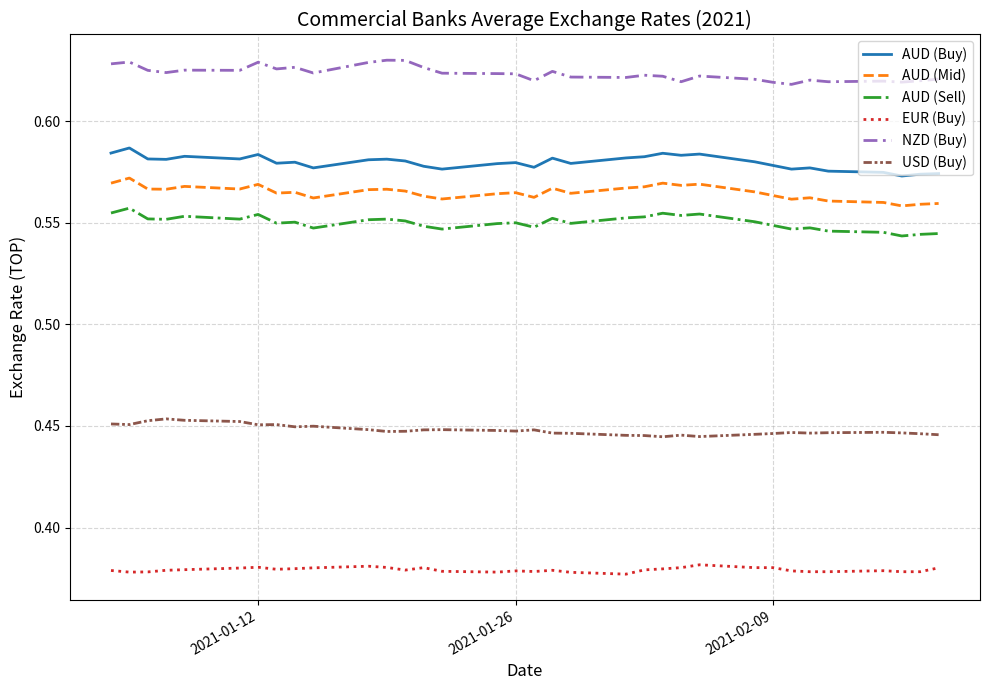

Rank the series by their maximum value, from highest to lowest.

NZD (Buy), AUD (Buy), AUD (Mid), AUD (Sell), USD (Buy), EUR (Buy)